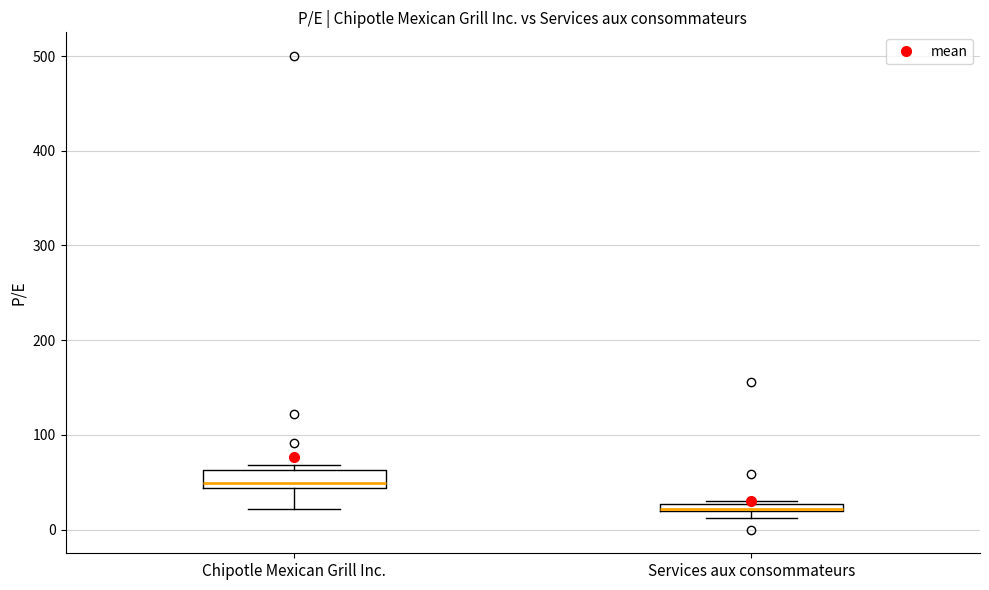

Where is the upper edge of the box for Services aux consommateurs on the y-axis? The values are not printed on the chart, so give them approximately, as read against the axis.

30